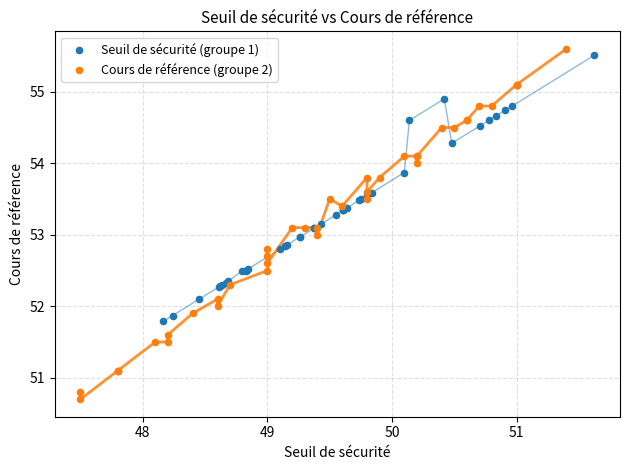

Which series has the widest spread of Y values?

Cours de référence (groupe 2)